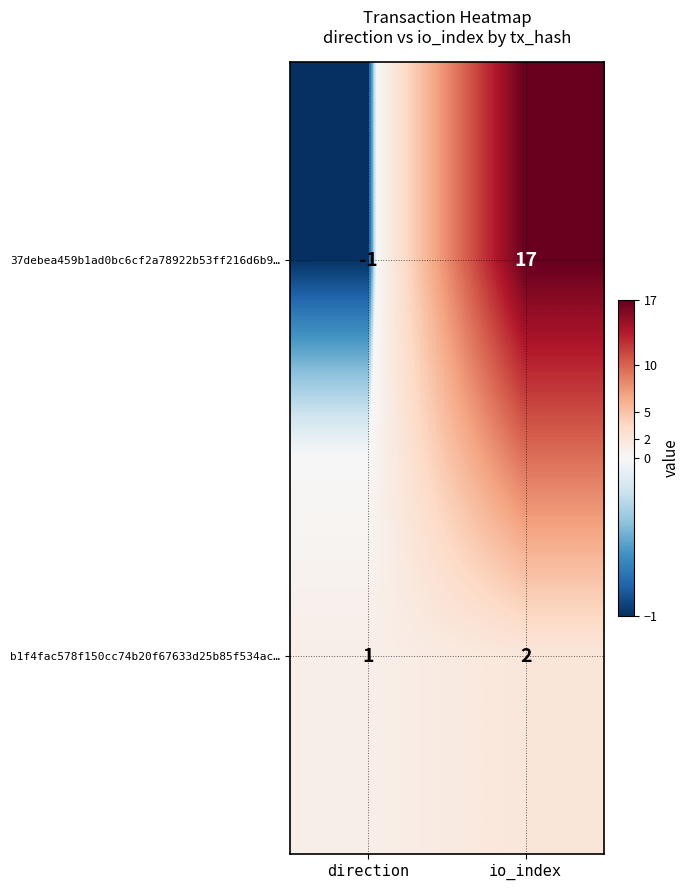

Which category has the lowest value across all series?

direction